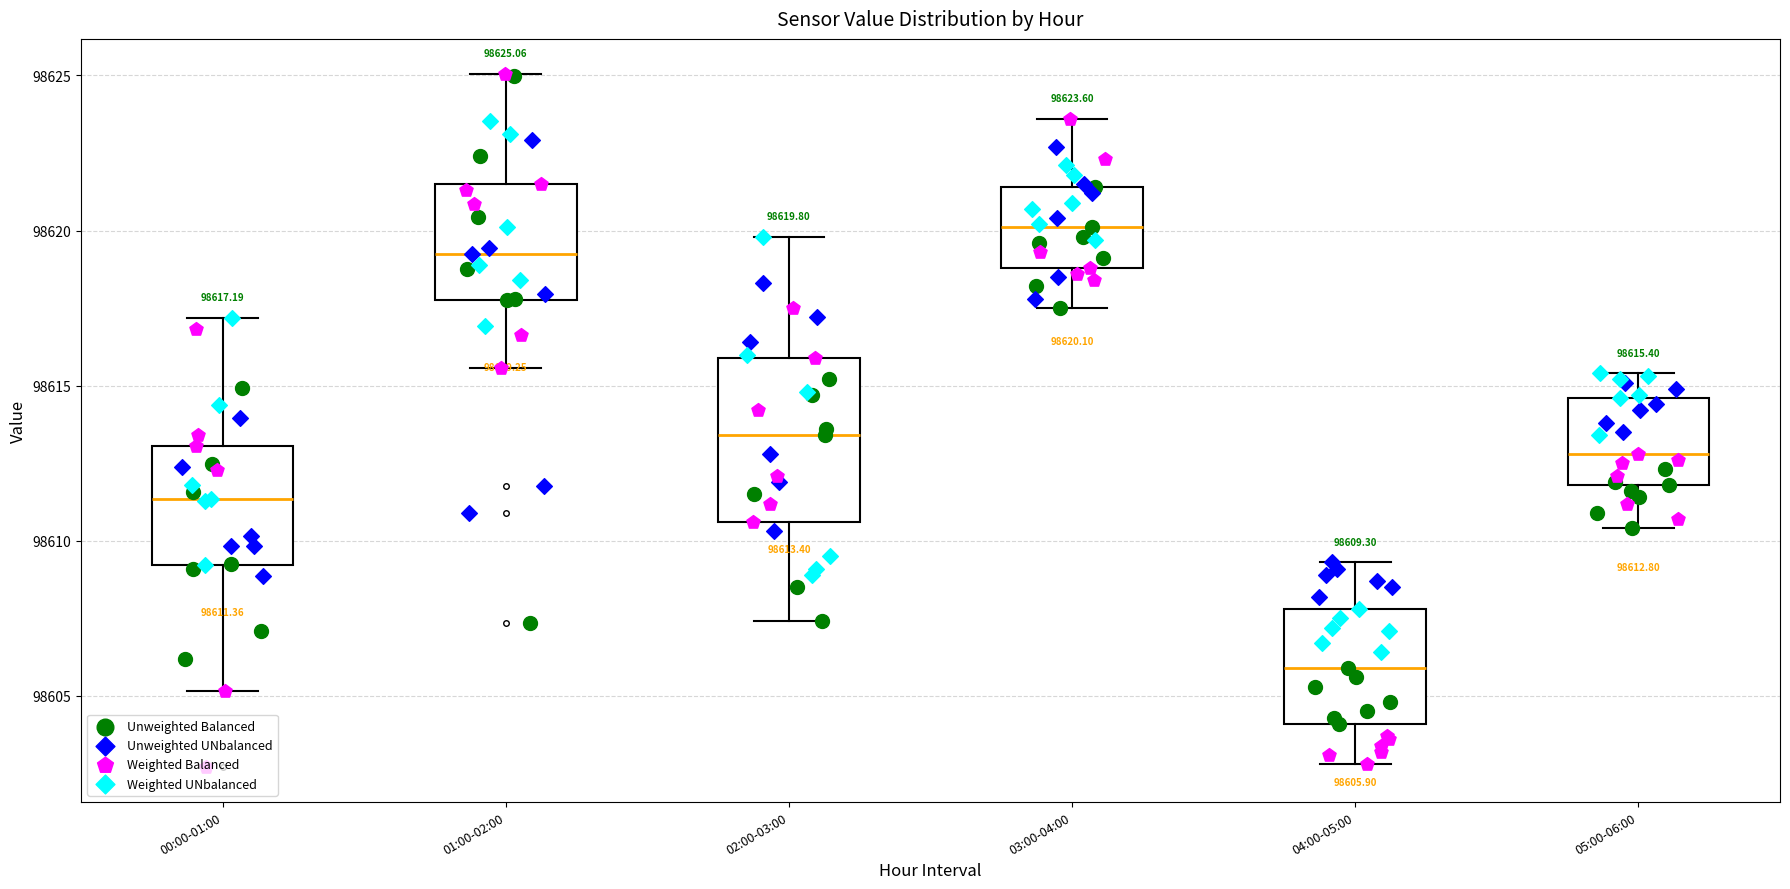

Comparing the boxes themselves (not the whiskers), which one is the tallest?

02:00-03:00